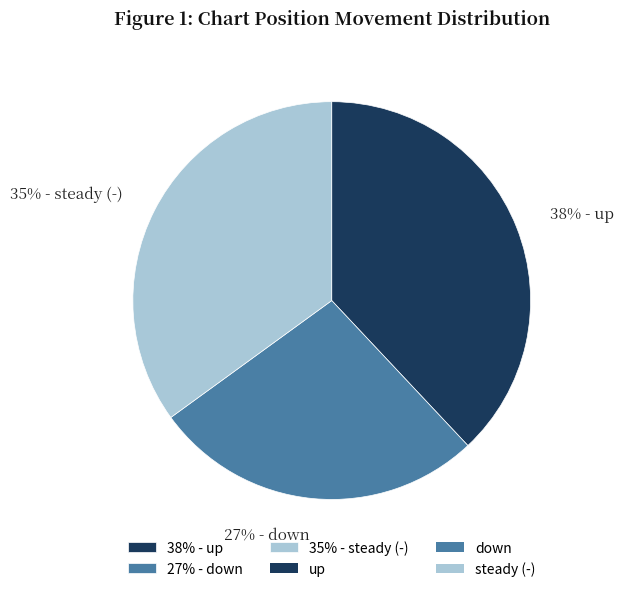

What percentage is the 27% - down slice, to the nearest percent?

27%